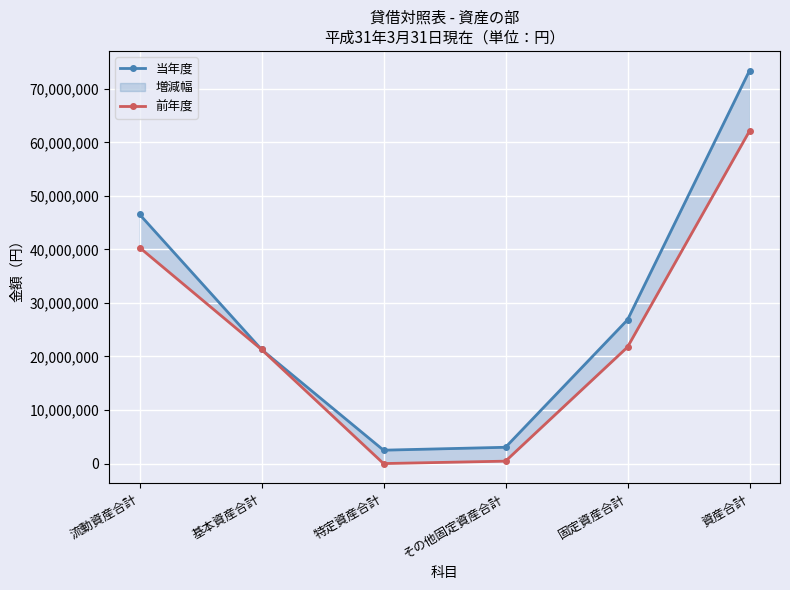

List the series in order of their peak value, highest first.

当年度, 前年度